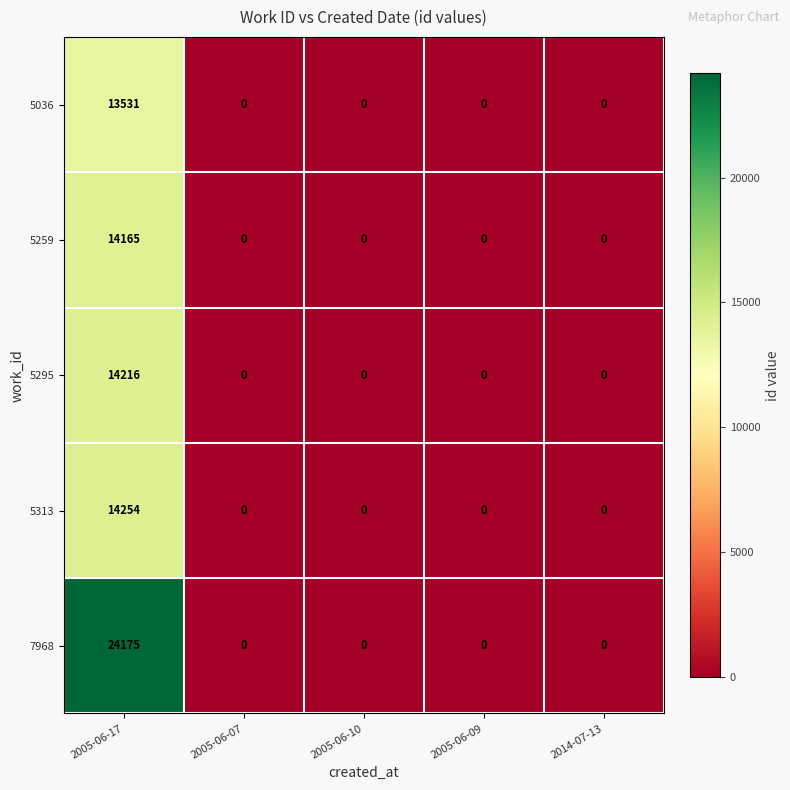

How many data points does each series have?

5